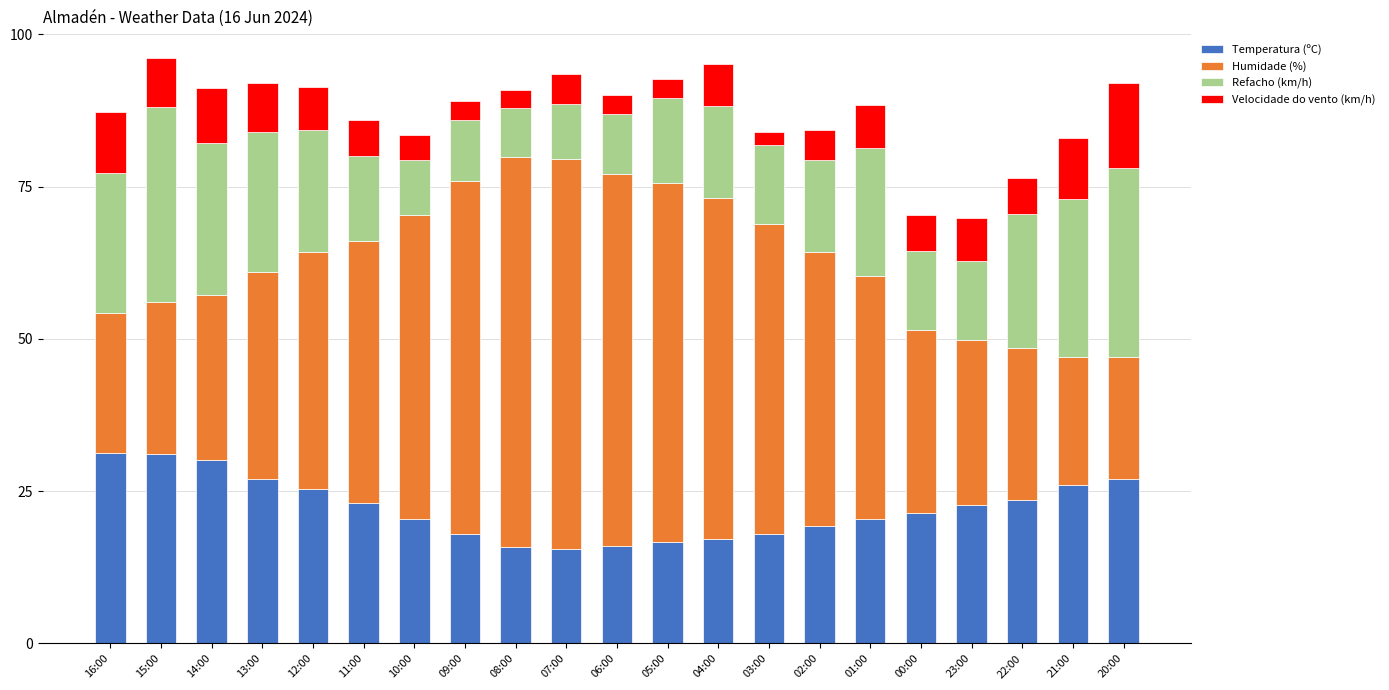

What is the total value across all series at 10:00?

83.4